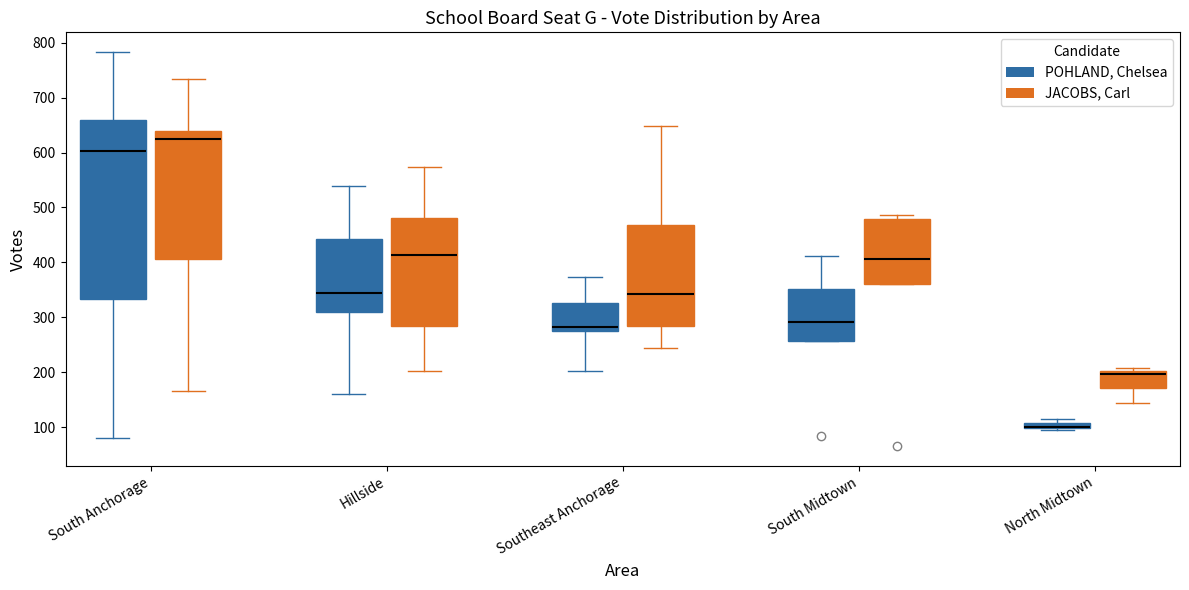

Where is the upper edge of the box for North Midtown (JACOBS, Carl) on the y-axis? The values are not printed on the chart, so give them approximately, as read against the axis.

200